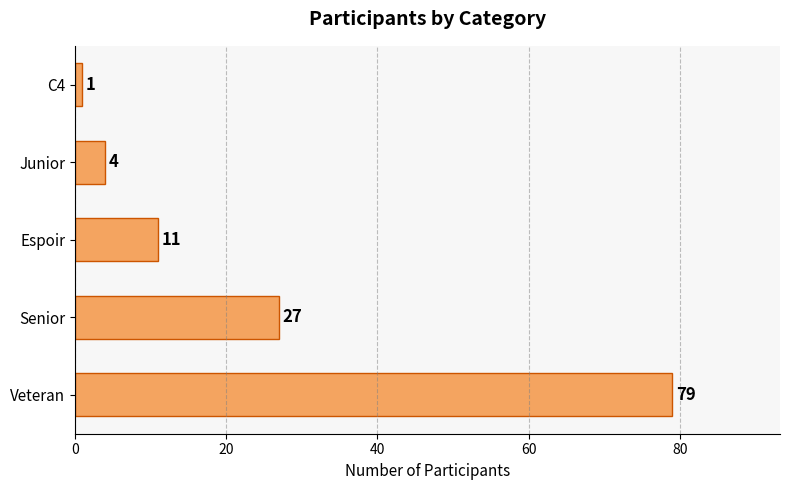

Rank the categories by value from highest to lowest.

Veteran, Senior, Espoir, Junior, C4